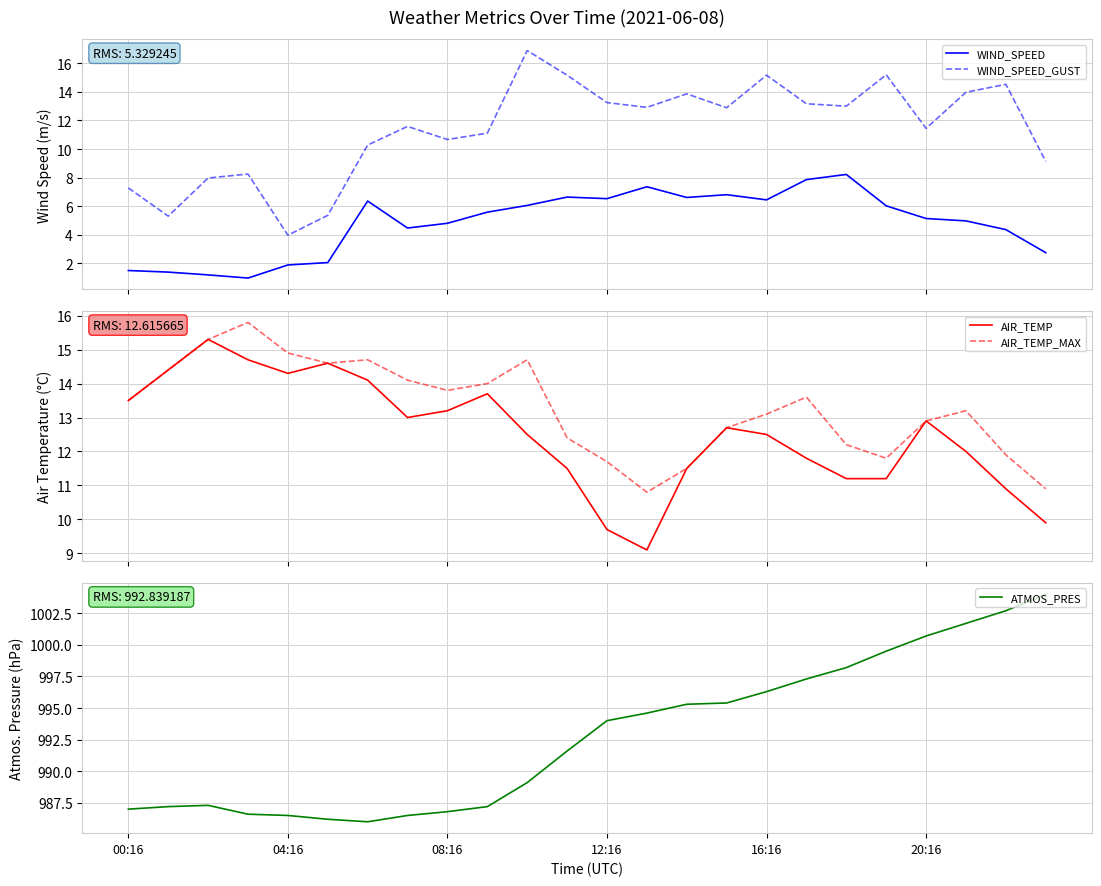

Which category has the lowest value in the AIR_TEMP series?

13